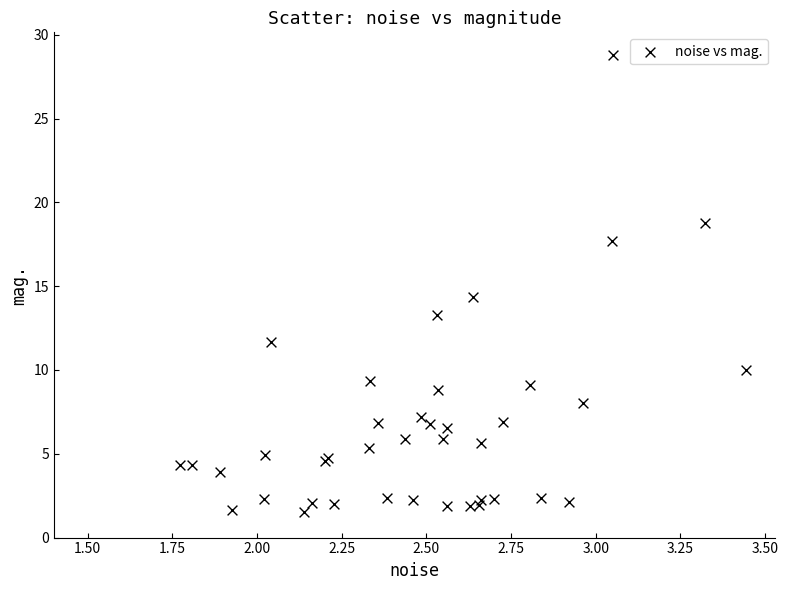

What Y value in the scatter plot is closest to 15?

14.3